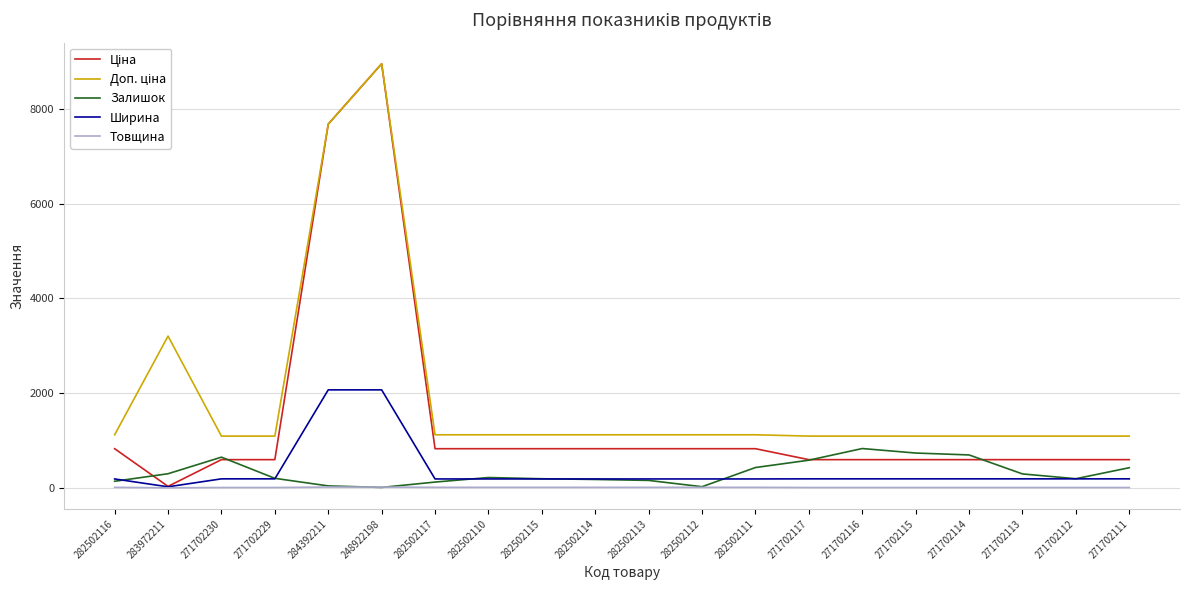

Is the value of Товщина at 282502113 greater than the value of Залишок at 271702111?

No